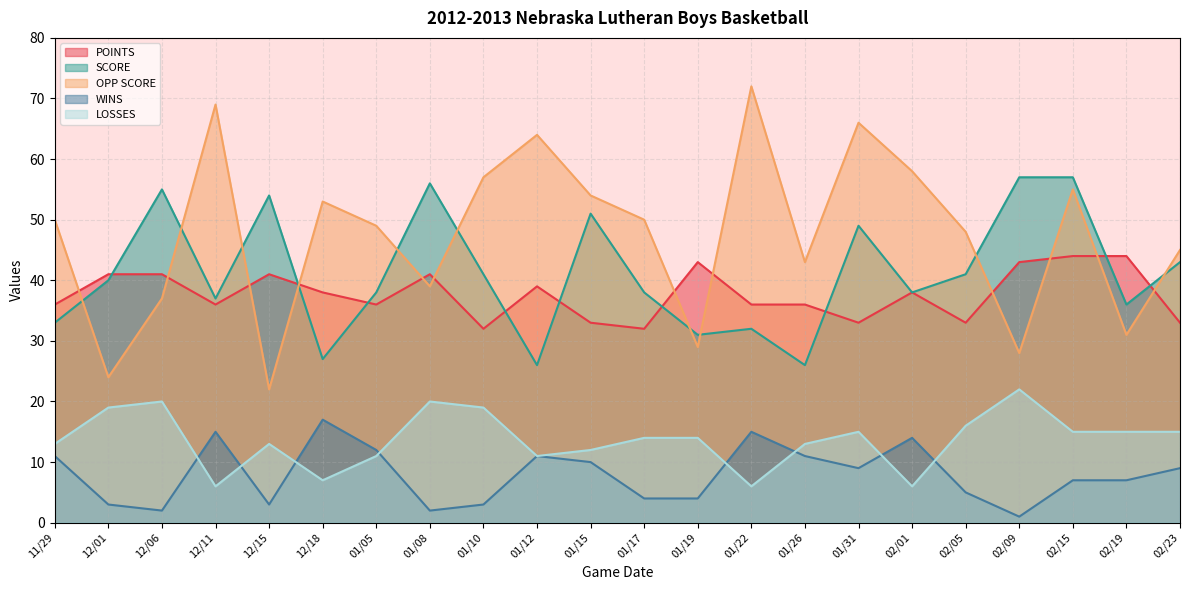

Which category has the highest value in the POINTS series?

02/15